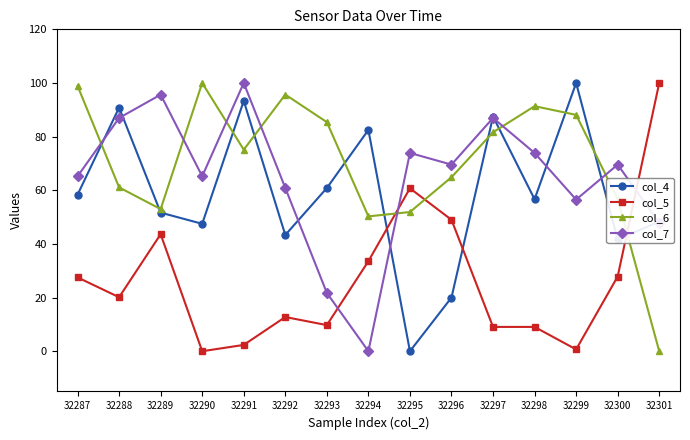

True or false: col_4 has a value of 93.3 at 32291.

True